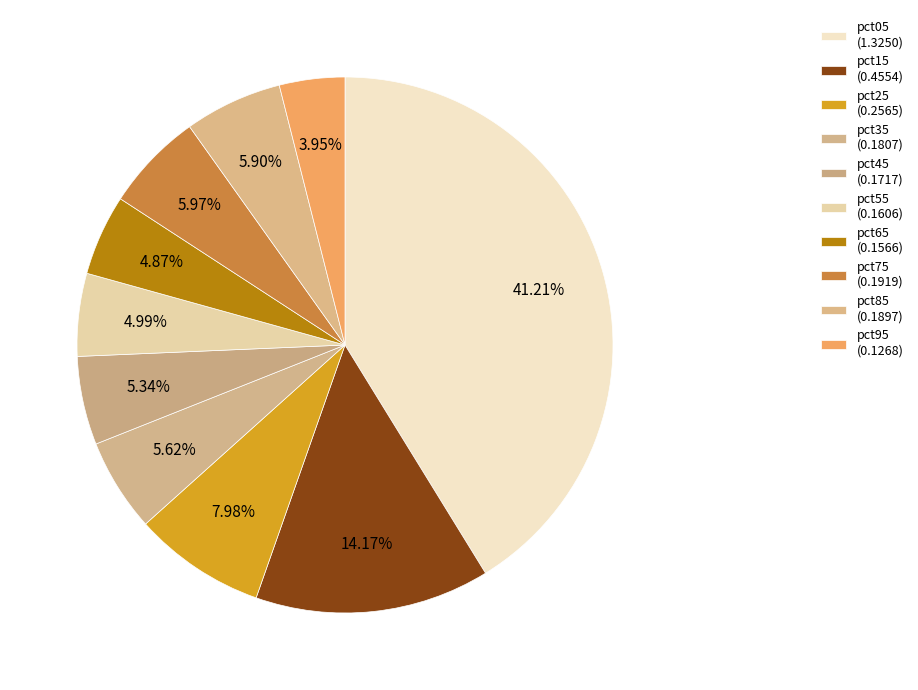

What portion of the pie excludes pct25?

92.0%